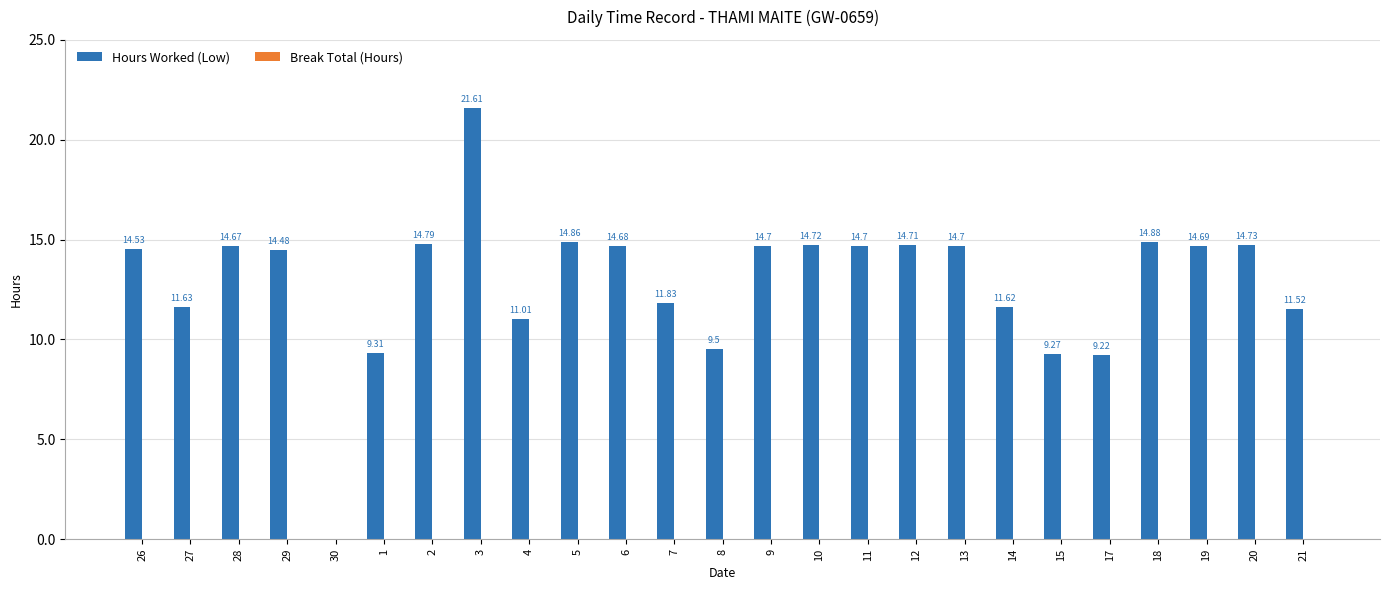

What is the sum of the values at 21 and 2?

26.3